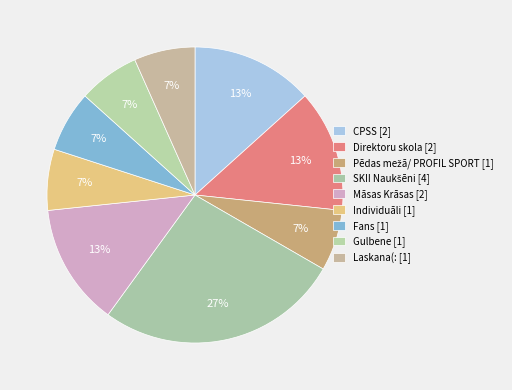

How many segments does this pie chart have?

9